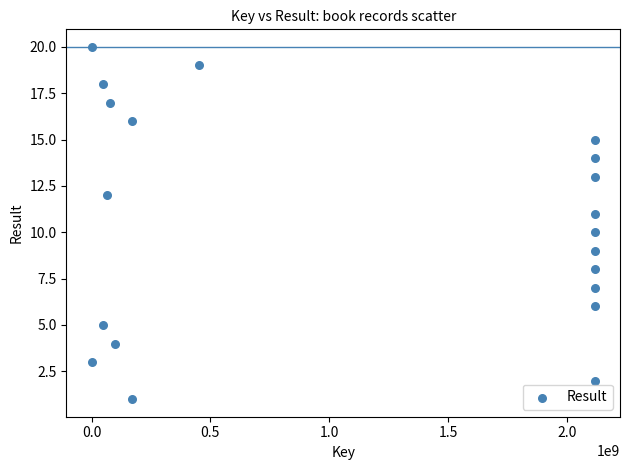

What is the range of X values (max minus min)?

2117610596